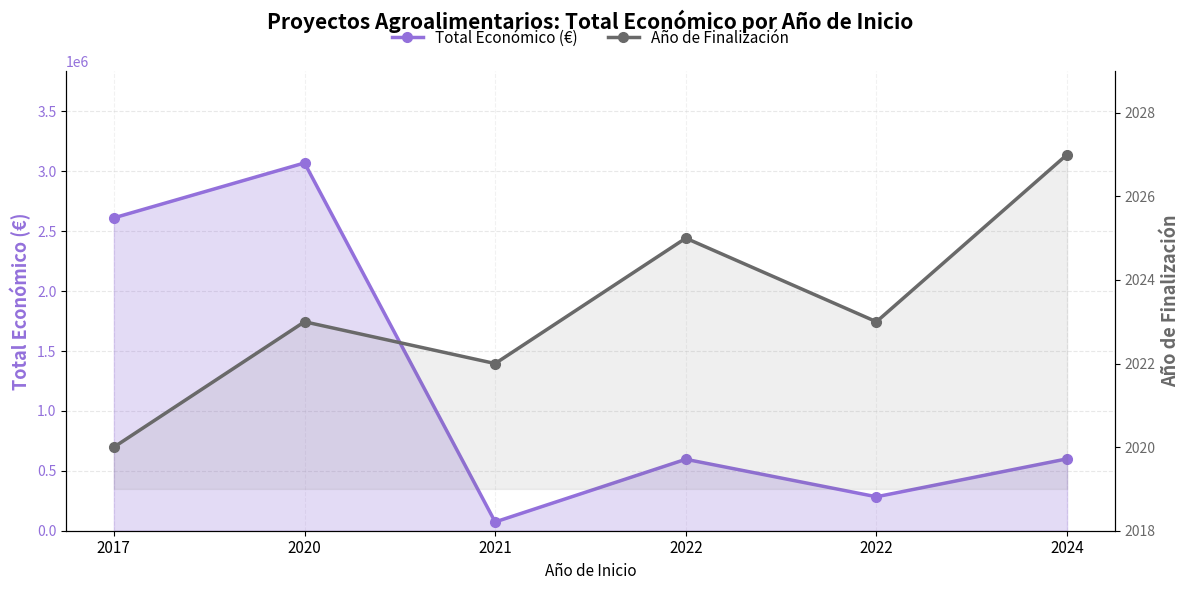

Where is the first local maximum for Año de Finalización?

2020